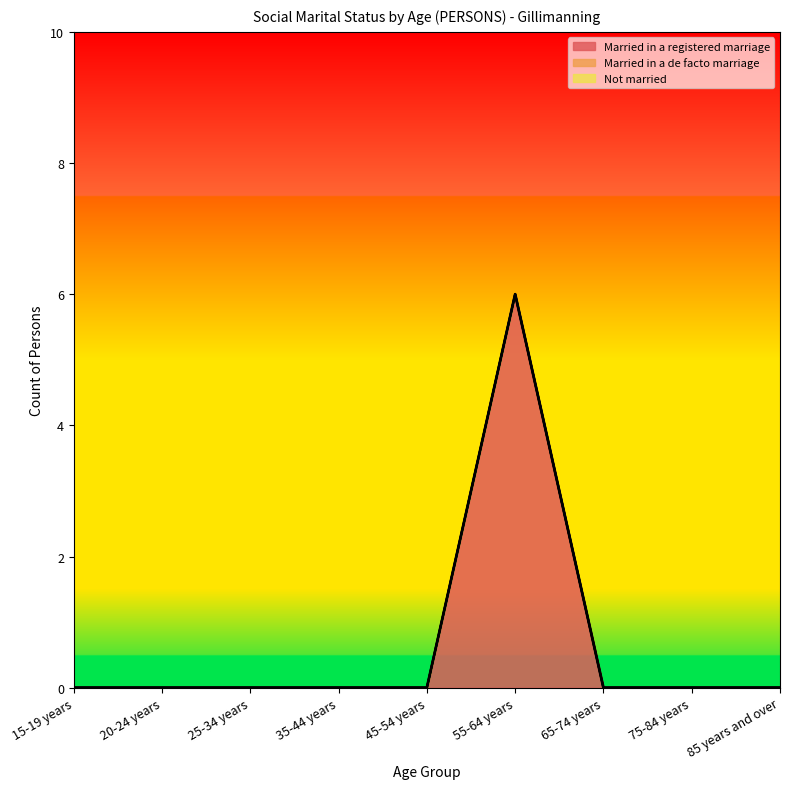

True or false: Married in a registered marriage has a value of 3 at 25-34 years.

False